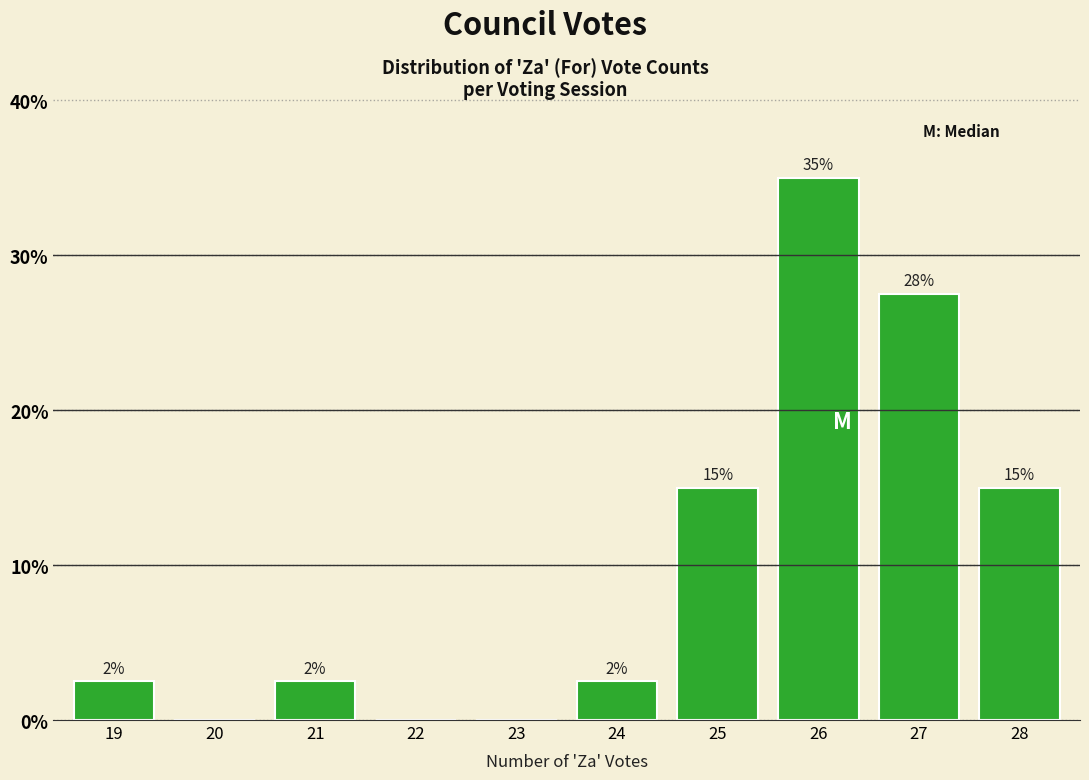

Are the bars horizontal?

No